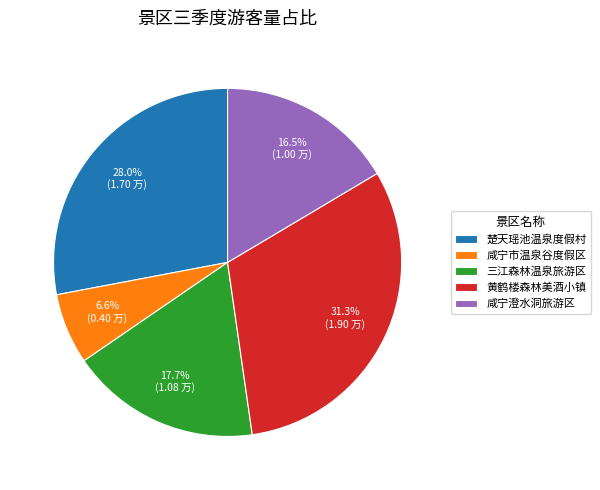

Does 黄鹤楼森林美酒小镇 represent more than half of the total?

No